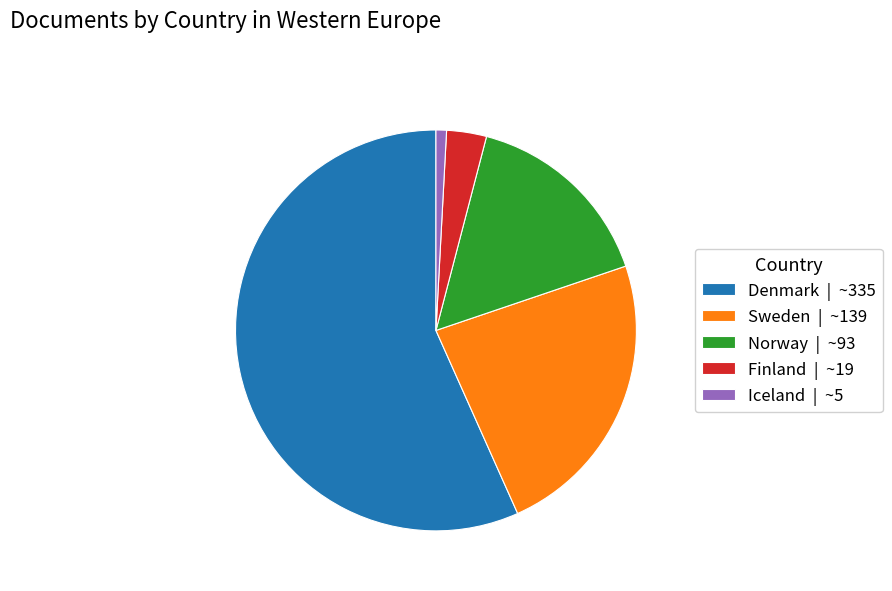

Does Sweden | ~139 account for over 50% of the chart?

No